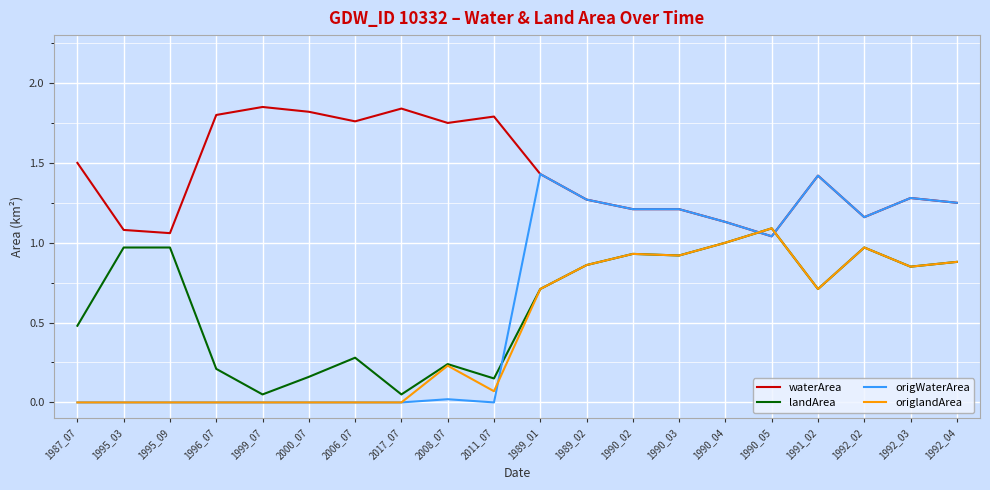

How many times do waterArea and landArea cross each other?

2